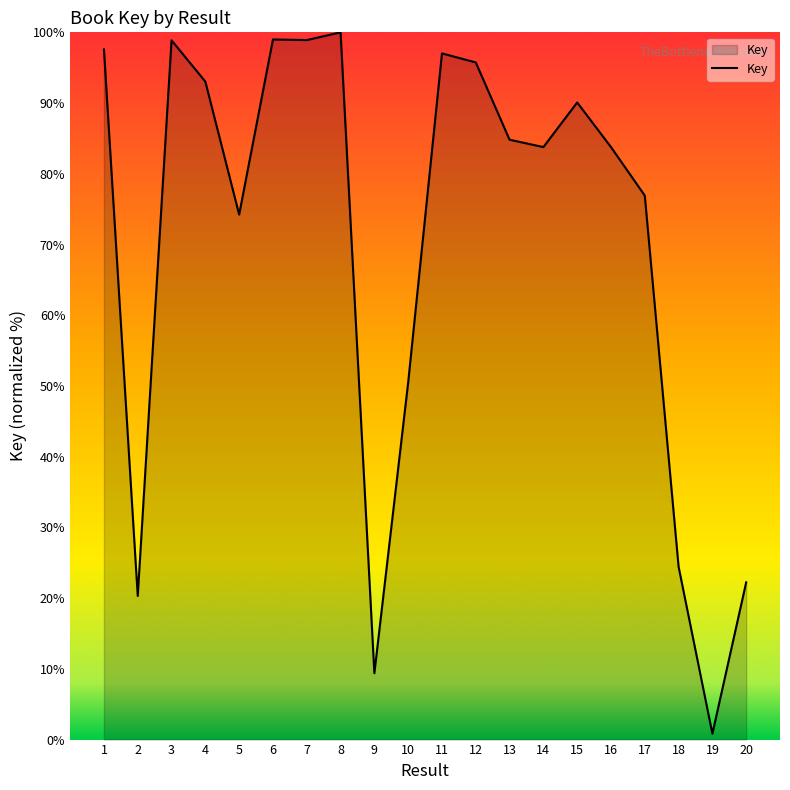

What is the smallest value displayed?

0.8